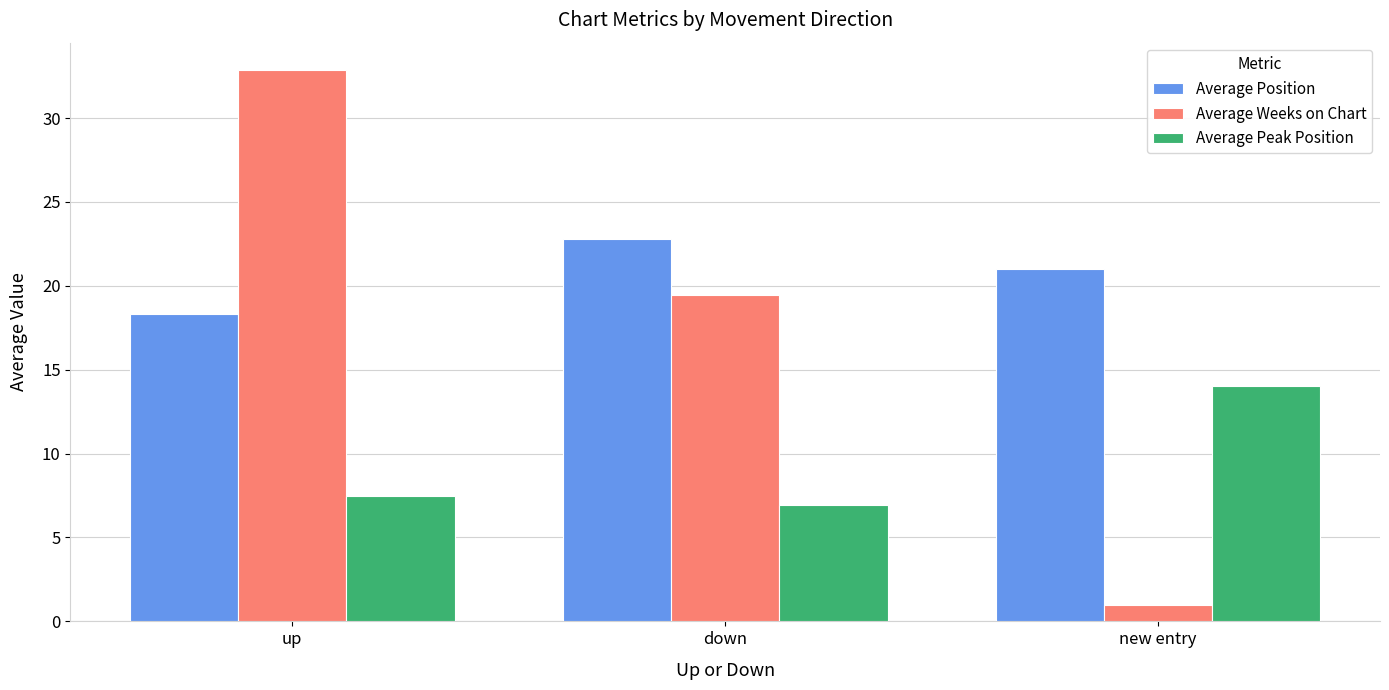

At which label does Average Position first exceed 21?

down